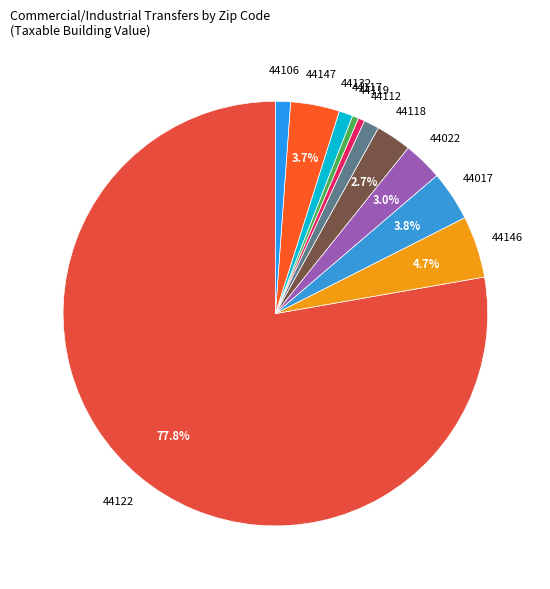

How many slices are in this pie chart?

11